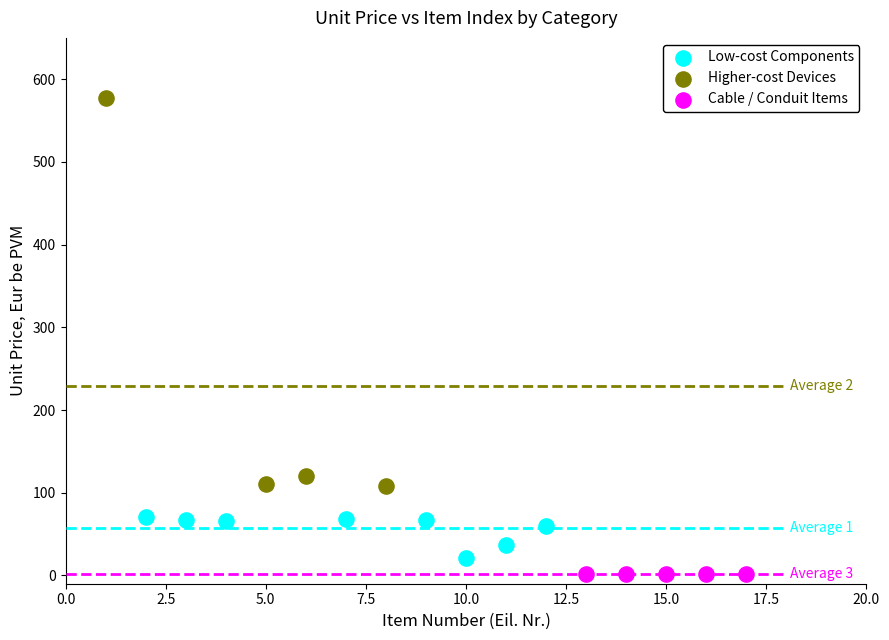

Which series reaches the maximum Y coordinate?

Higher-cost Devices